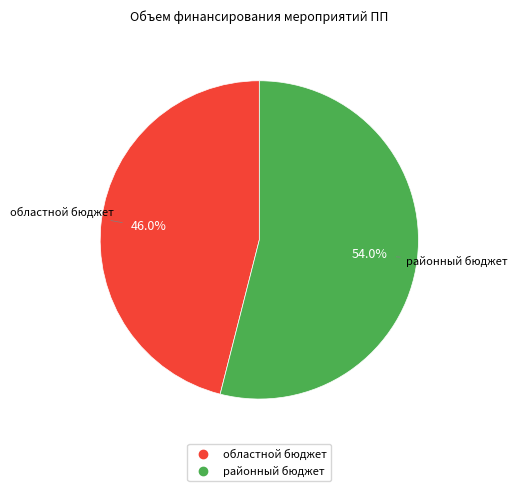

How many segments does this pie chart have?

2